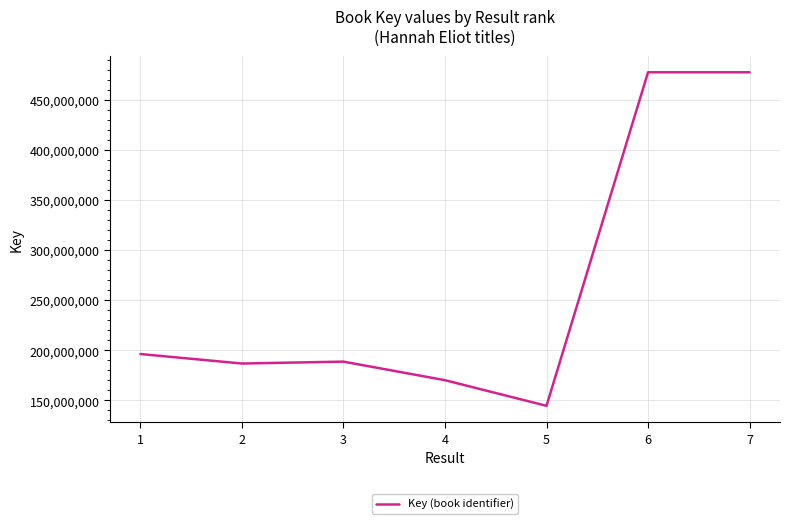

Read the value at 6.

477568796